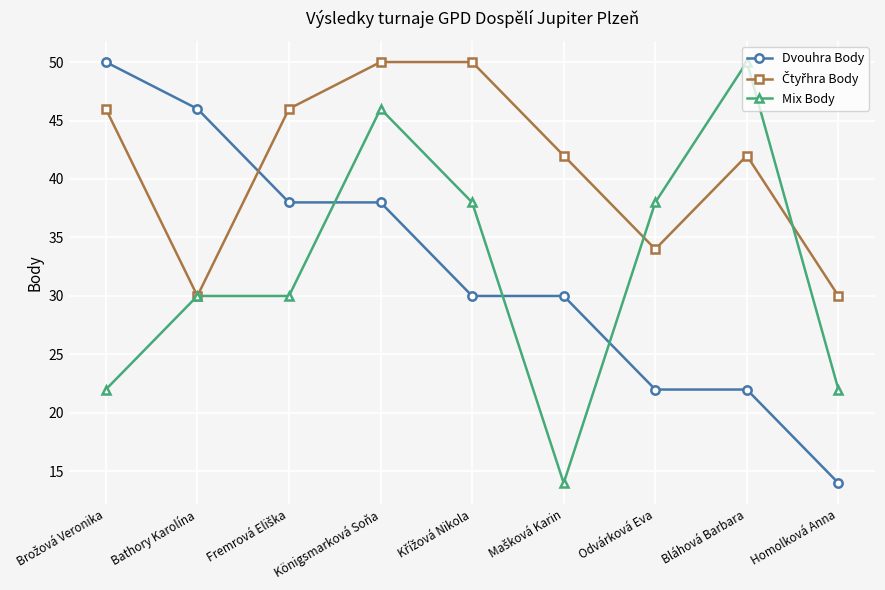

Which series ends up on top after the final intersection of Dvouhra Body and Mix Body?

Mix Body